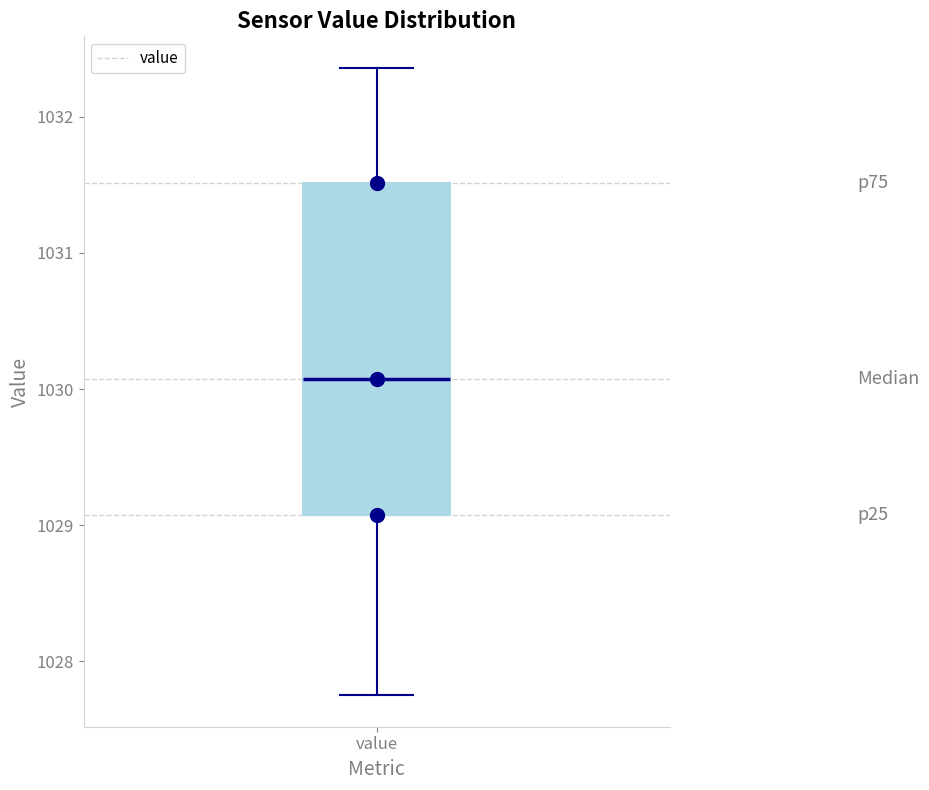

Read this box plot against the y-axis: the position of the median line, the range covered by the box, and the ends of both whiskers. The values are not printed on the chart, so give them approximately, as read against the axis.

median 1030.1, box 1029.1 to 1031.5, whiskers 1027.8 to 1032.4